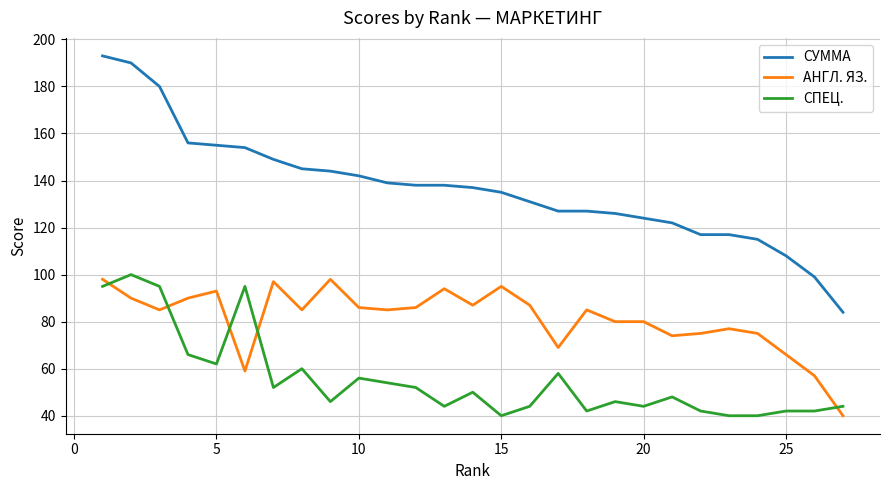

True or false: АНГЛ. ЯЗ. has more than 2 points higher than both neighbors.

True